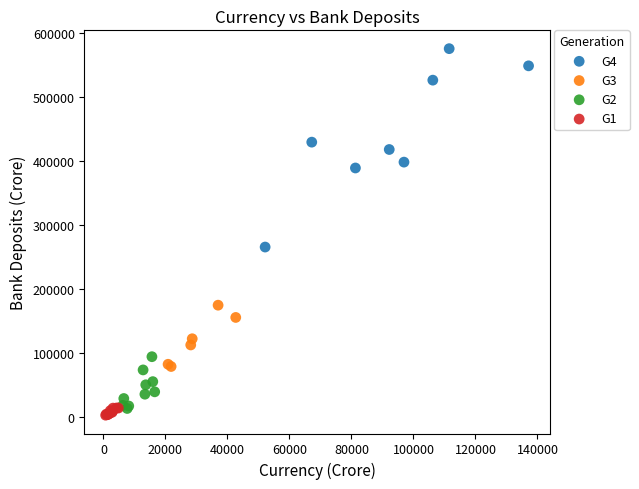

Which series has the widest spread of Y values?

G4